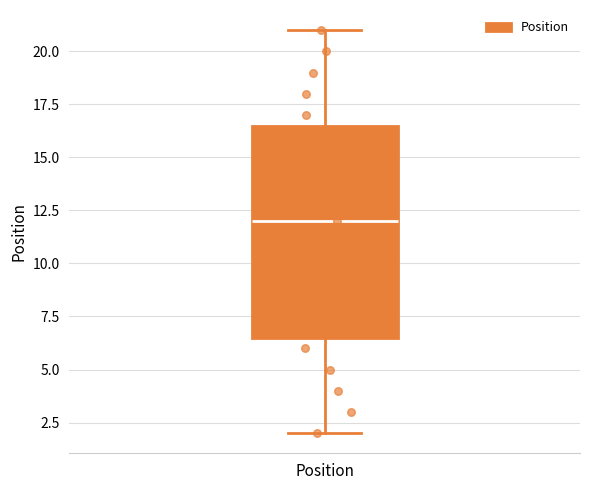

Read this box plot against the y-axis: the position of the median line, the range covered by the box, and the ends of both whiskers. The values are not printed on the chart, so give them approximately, as read against the axis.

median 12.0, box 6.5 to 16.5, whiskers 2.0 to 21.0